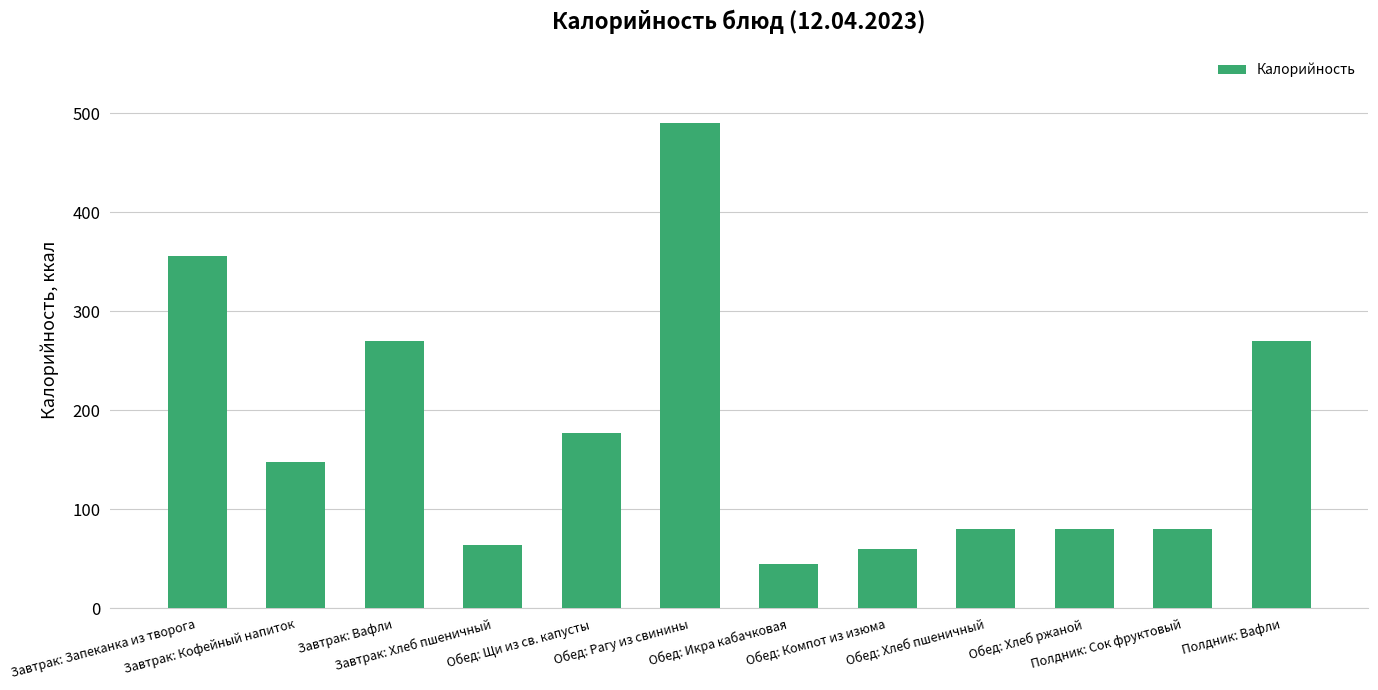

Which has a higher value, Полдник: Сок фруктовый or Обед: Рагу из свинины?

Обед: Рагу из свинины